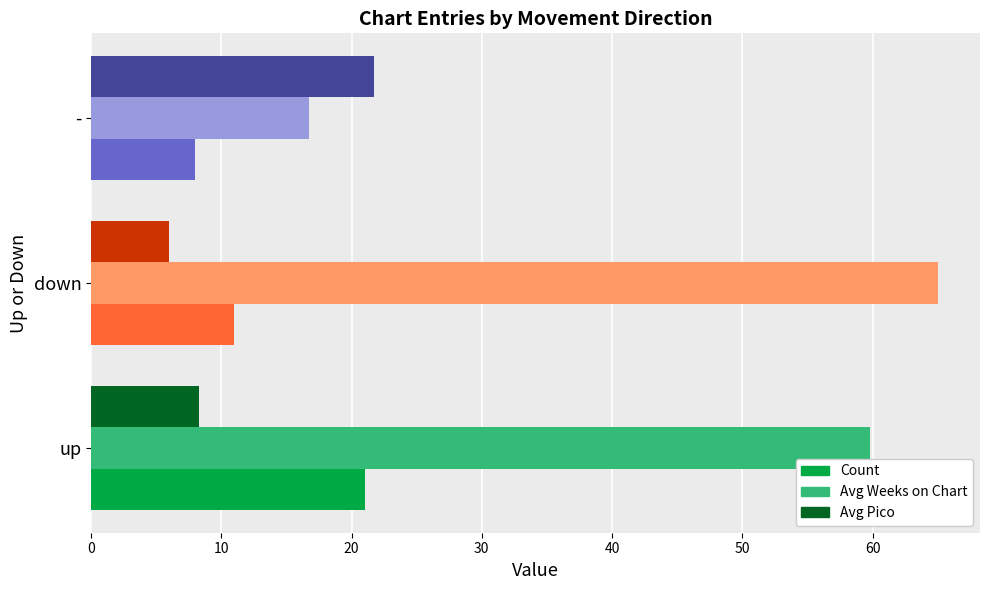

At how many categories does at least one series exceed 44?

2